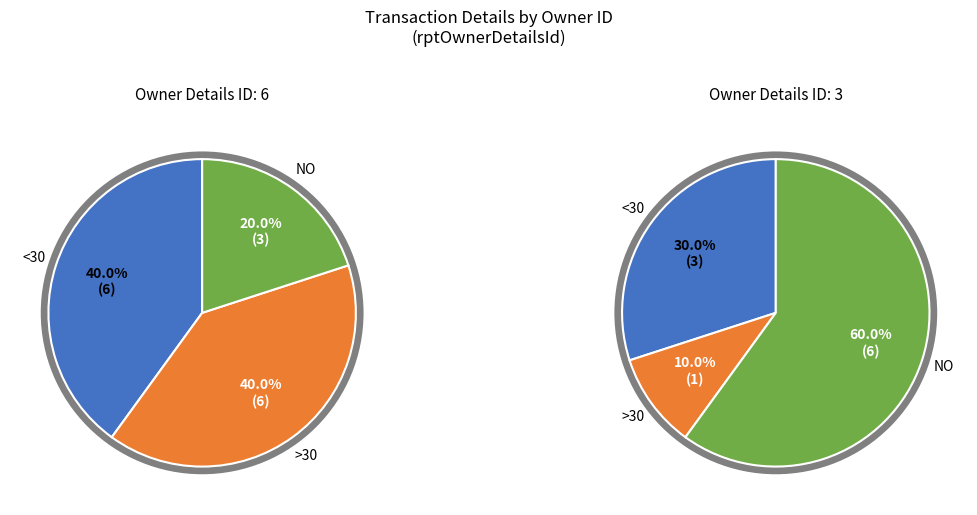

The rptOwnerDetailsId=6 slice represents 76% of the pie. True or false?

False